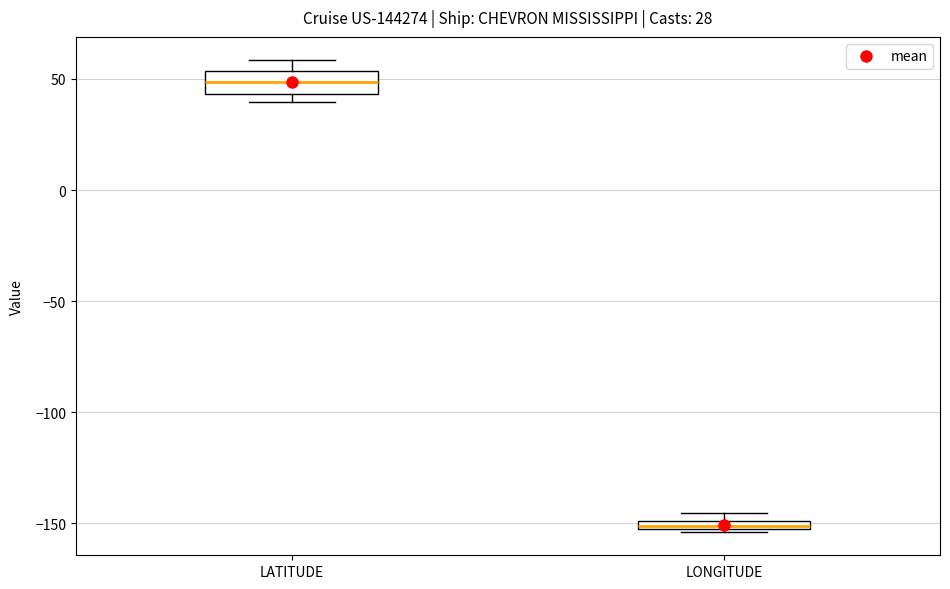

Which box has the highest median line?

LATITUDE